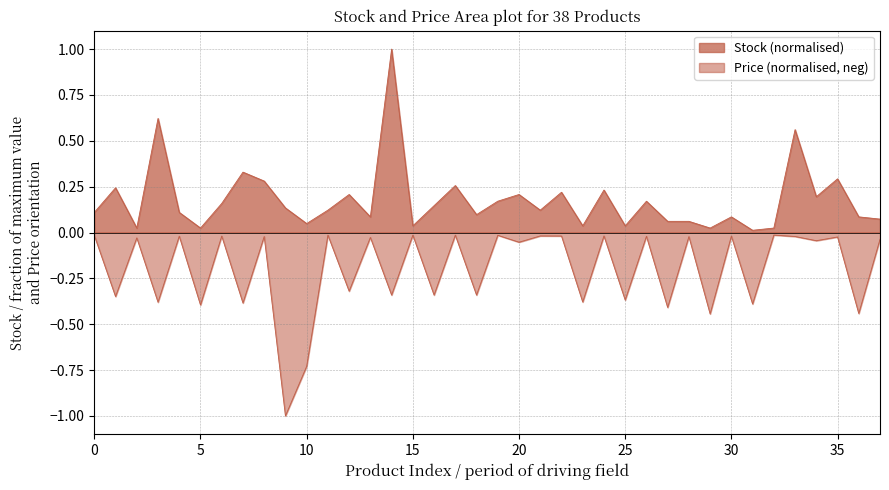

Does the chart have visible grid lines?

Yes